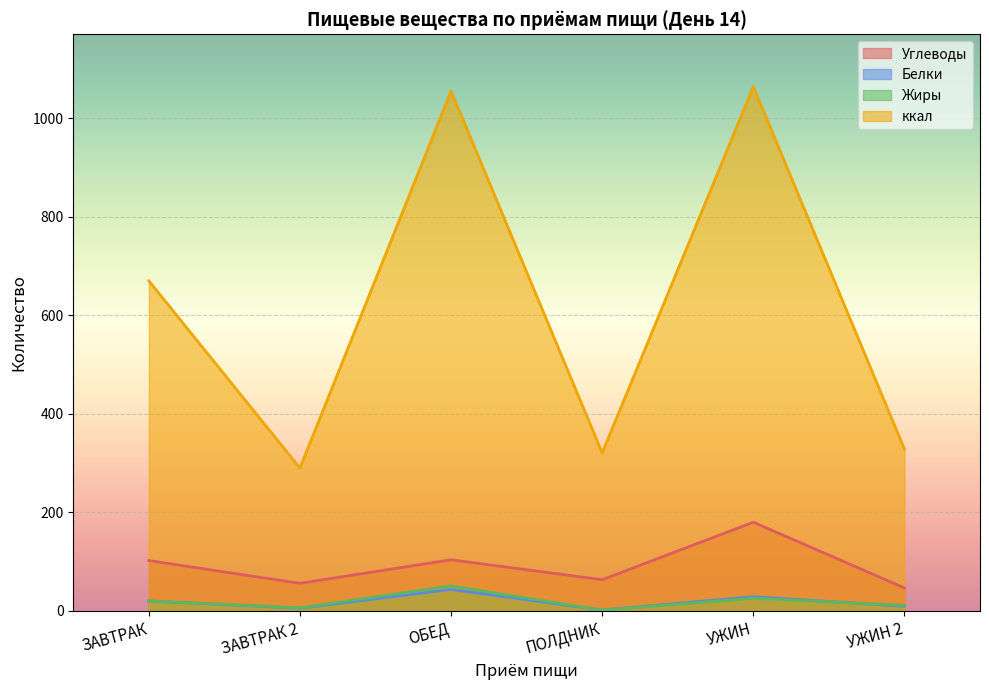

At which label does Углеводы reach its minimum?

УЖИН 2